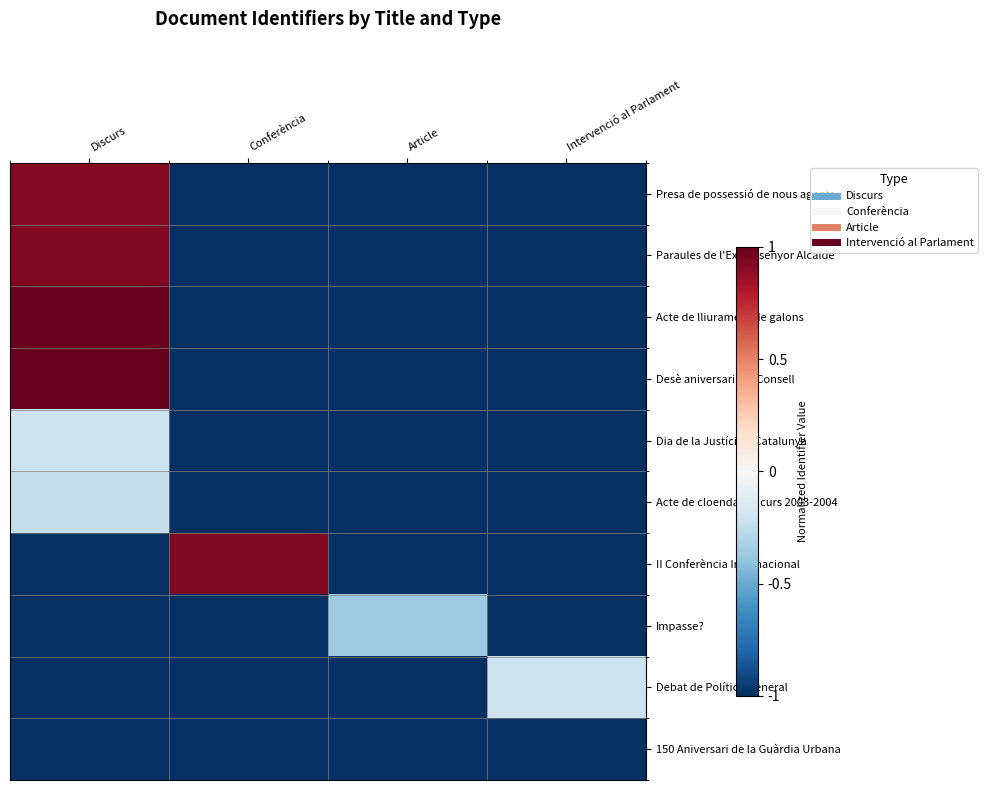

Between Discurs and Intervenció al Parlament, which series saw the biggest shift?

Desè aniversari del Consell